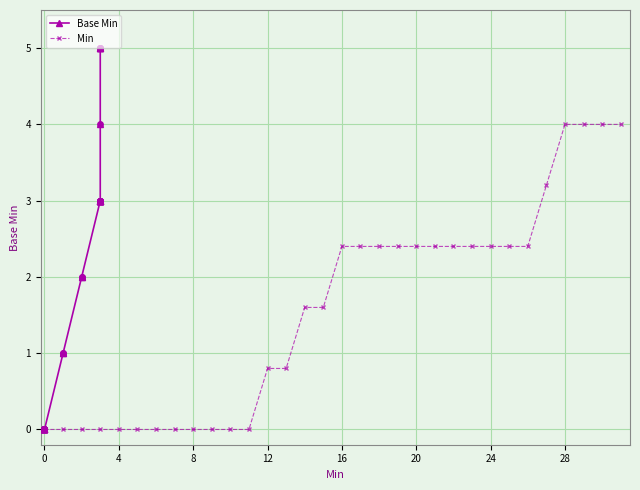

At how many categories does at least one series exceed 3?

5